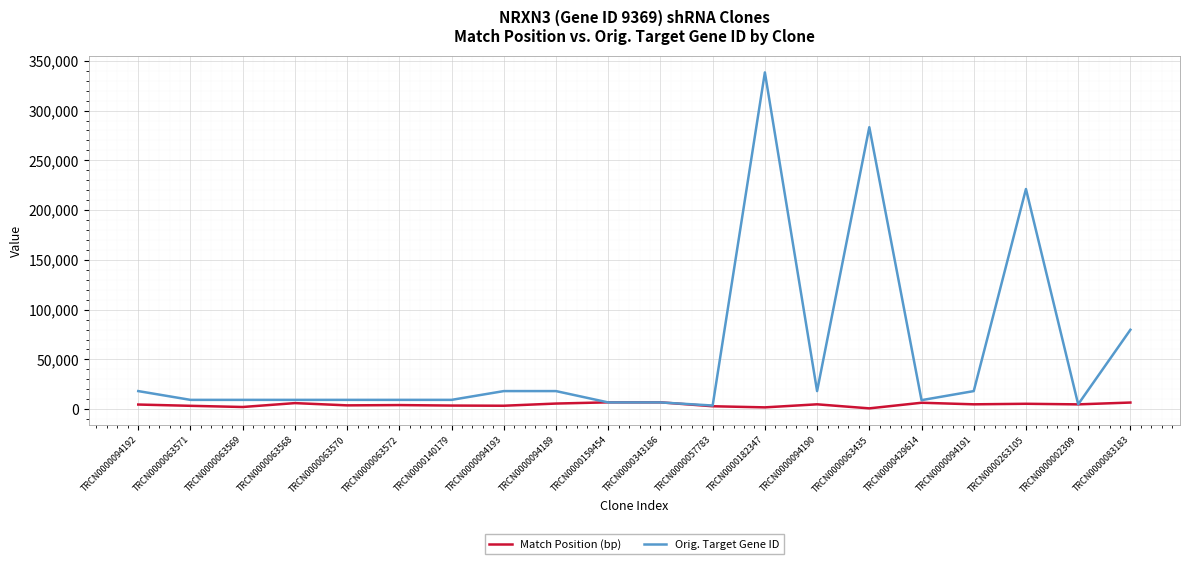

List the series in order of their overall mean, lowest first.

Match Position (bp), Orig. Target Gene ID